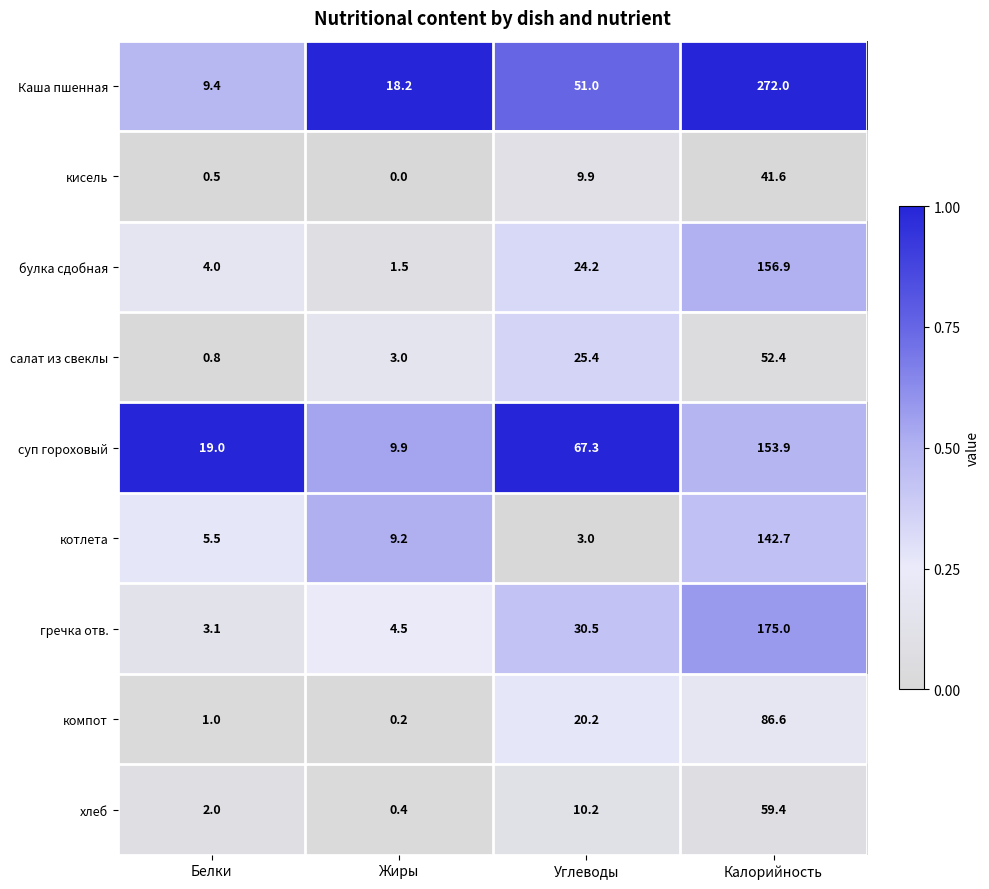

How many categories are shown in the chart?

4